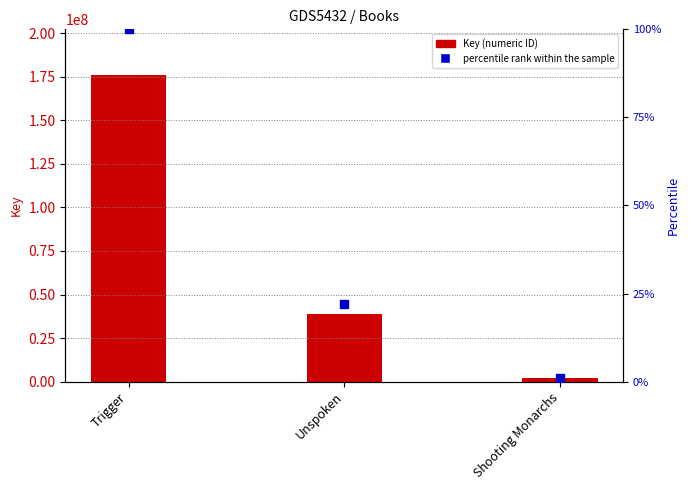

Which series reaches the minimum Y coordinate?

percentile rank within the sample